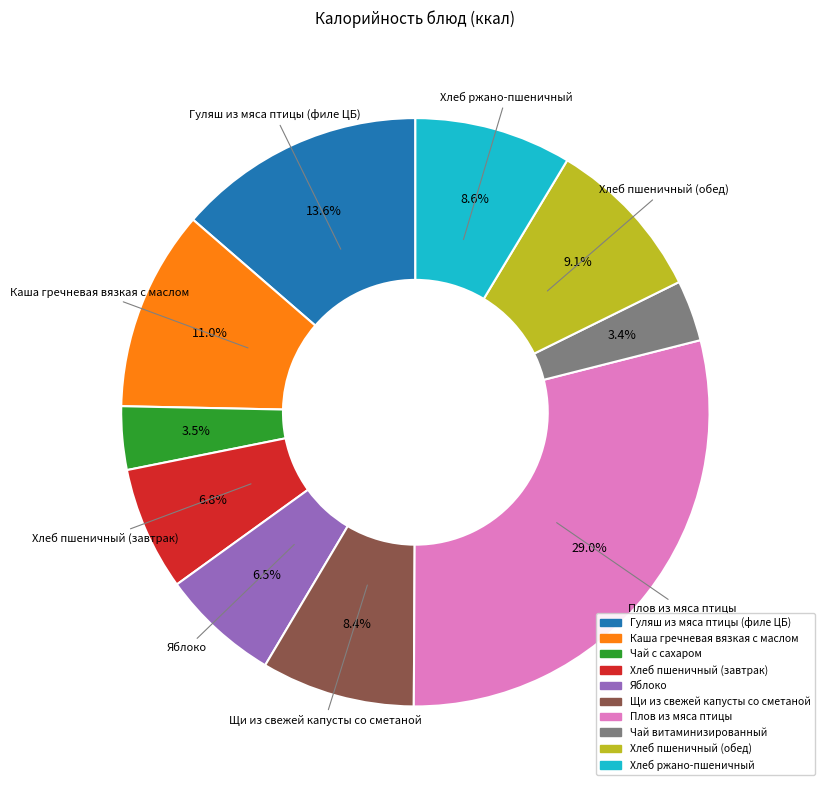

Is there any slice that represents more than half of the pie?

No